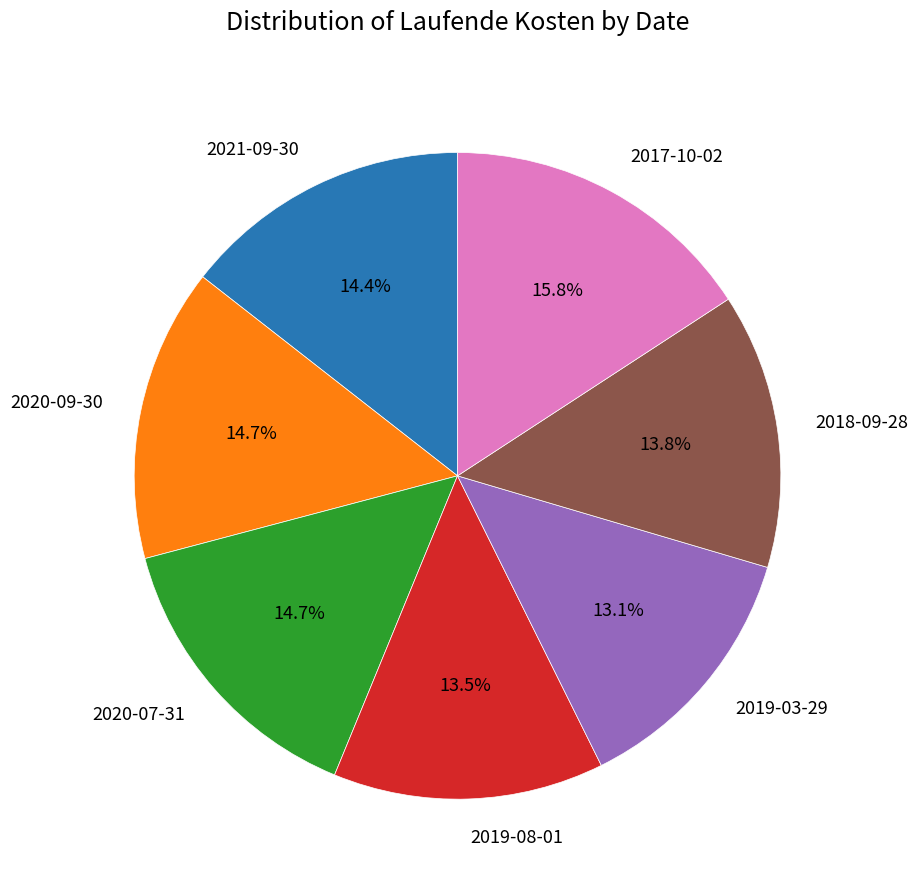

Does 2020-09-30 represent more than half of the total?

No